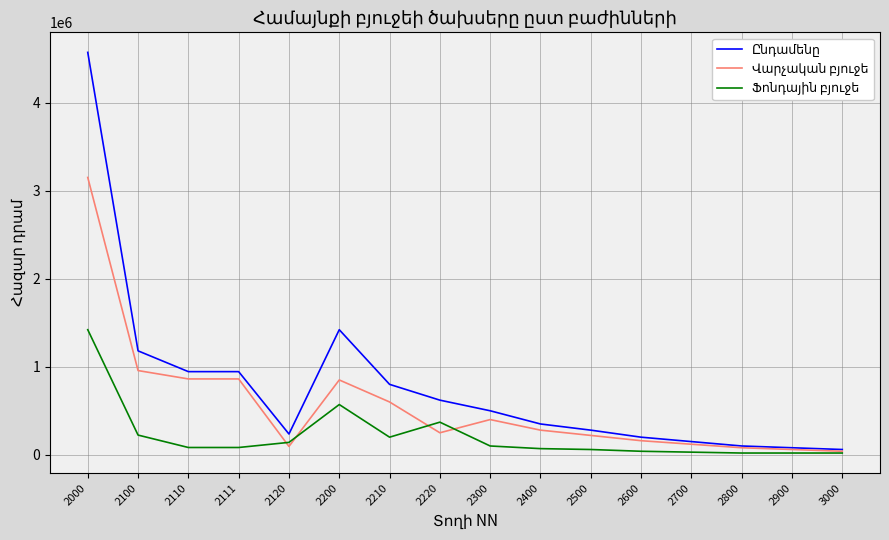

At which category is the sum across all series the highest?

2000